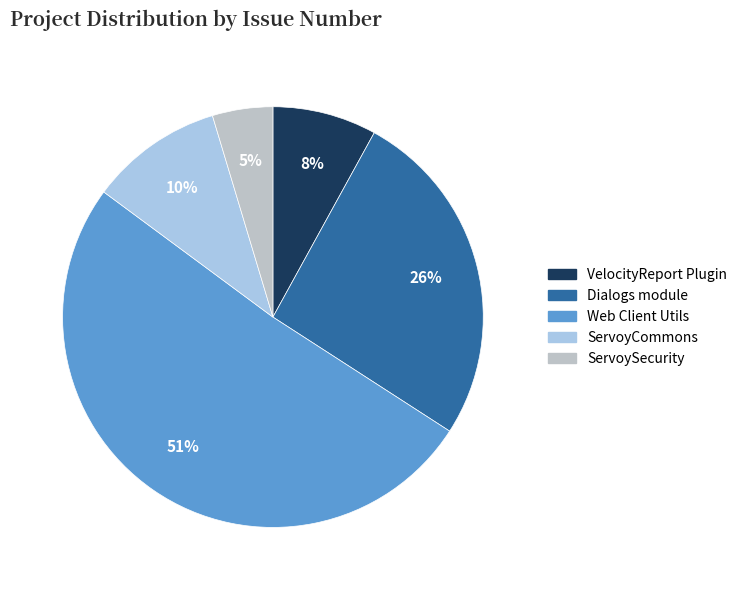

Count the number of slices in the pie.

5